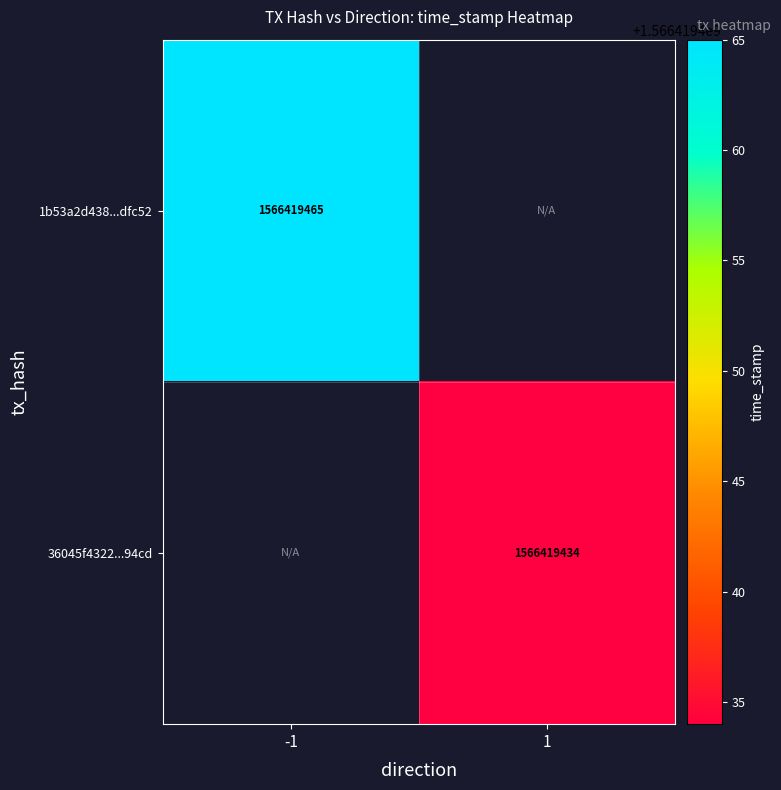

The value of 36045f4322...94cd at 1 is 696394460. True or false?

False